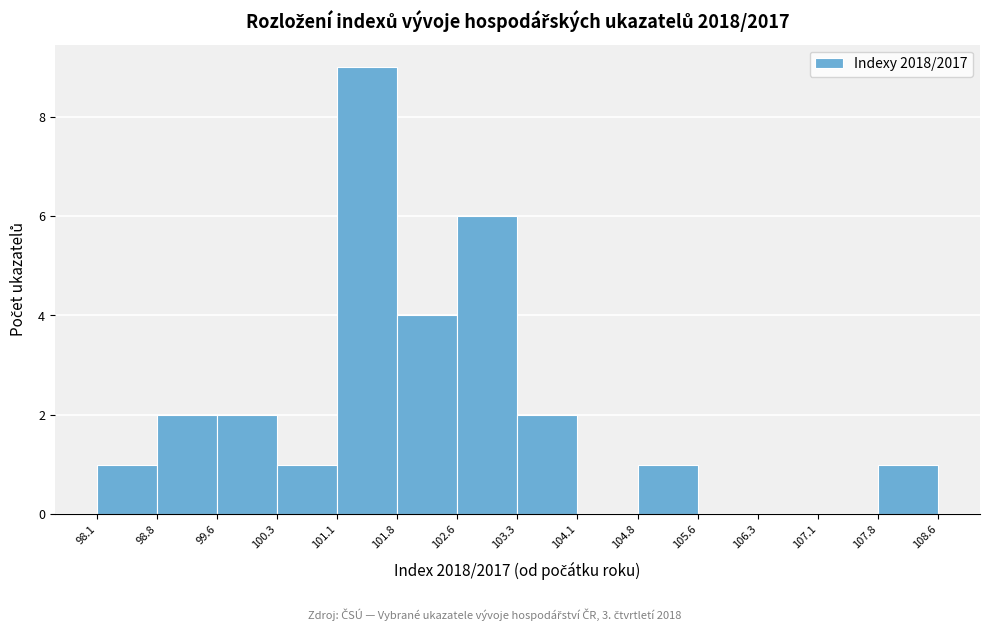

Reading left to right, list every bar in this chart as the range it spans on the x-axis followed by its height. The values are not printed on the chart, so give them approximately, as read against the axis.

98.1 to 98.8: 1
98.8 to 99.6: 2
99.6 to 100.3: 2
100.3 to 101.1: 1
101.1 to 101.8: 9
101.8 to 102.6: 4
102.6 to 103.3: 6
103.3 to 104.1: 2
104.1 to 104.8: 0
104.8 to 105.6: 1
105.6 to 106.3: 0
106.3 to 107.1: 0
107.1 to 107.8: 0
107.8 to 108.6: 1